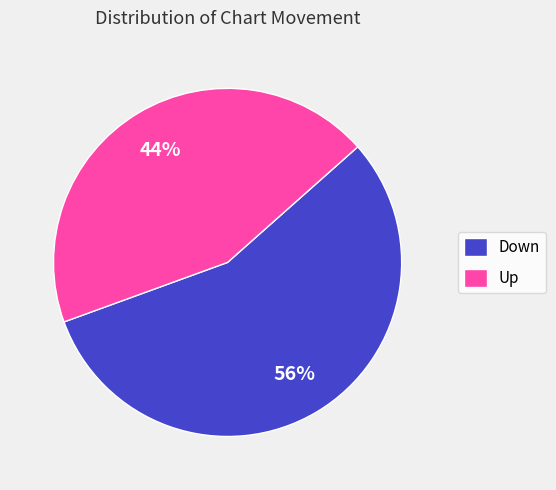

To the nearest percent, what is the difference between the largest and smallest slice percentages?

12%